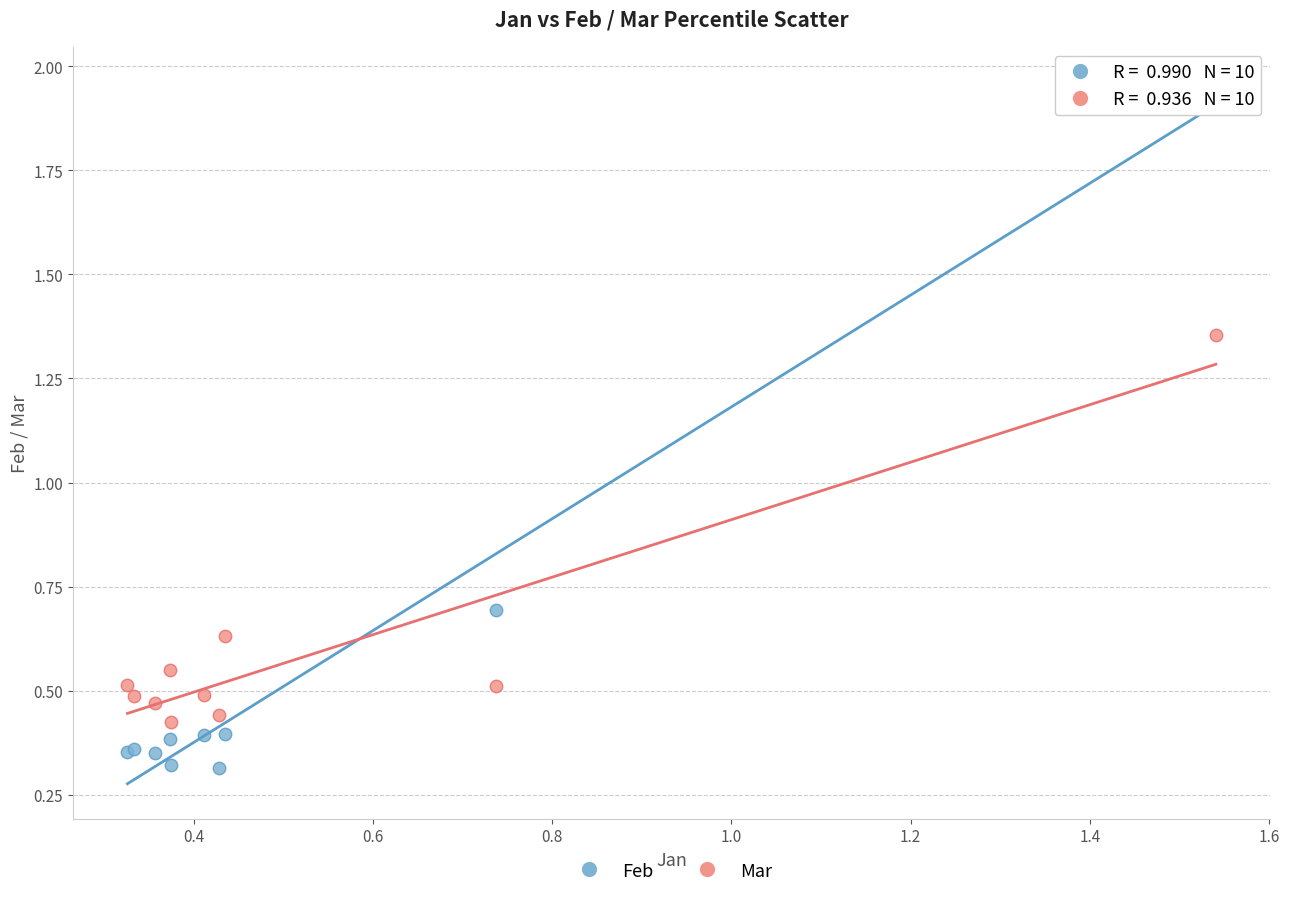

Across all series, what Y value is closest to 1?

0.7